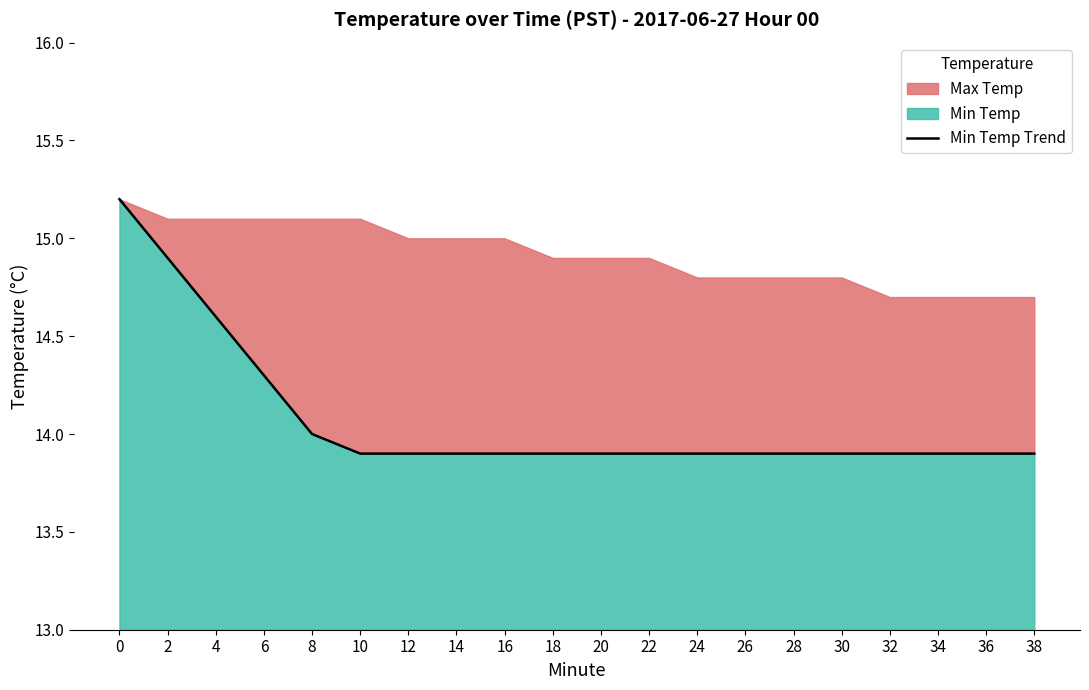

Rank the categories by value from highest to lowest.

0, 2, 4, 6, 8, 10, 12, 14, 16, 18, 20, 22, 24, 26, 28, 30, 32, 34, 36, 38